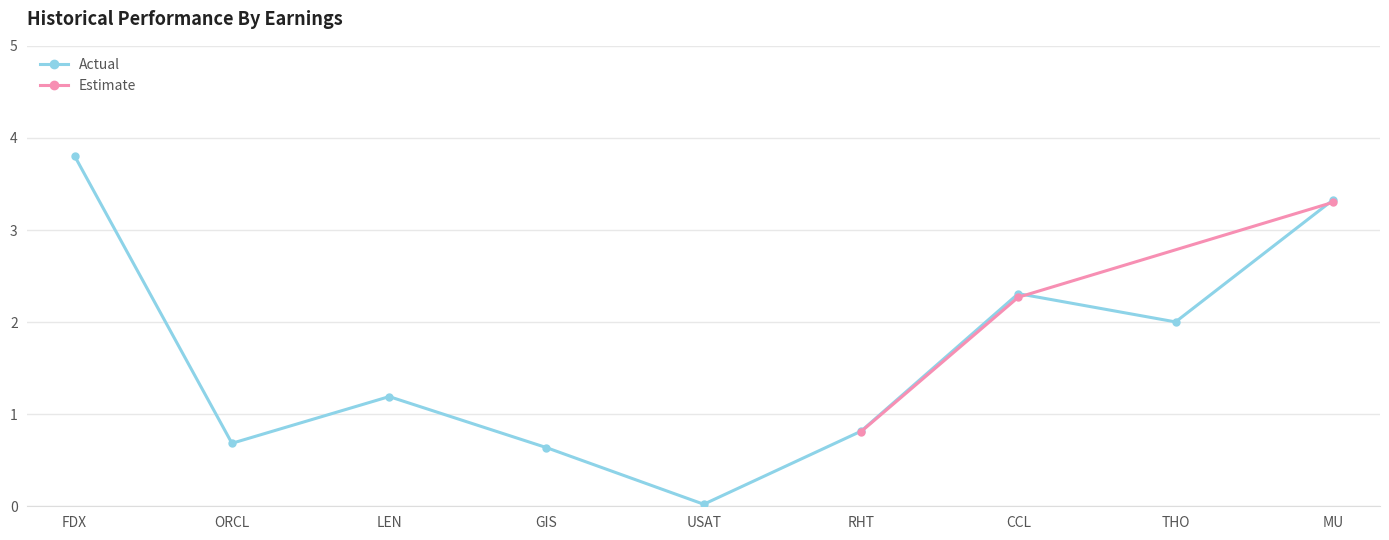

The value at ORCL is 0.2. True or false?

False